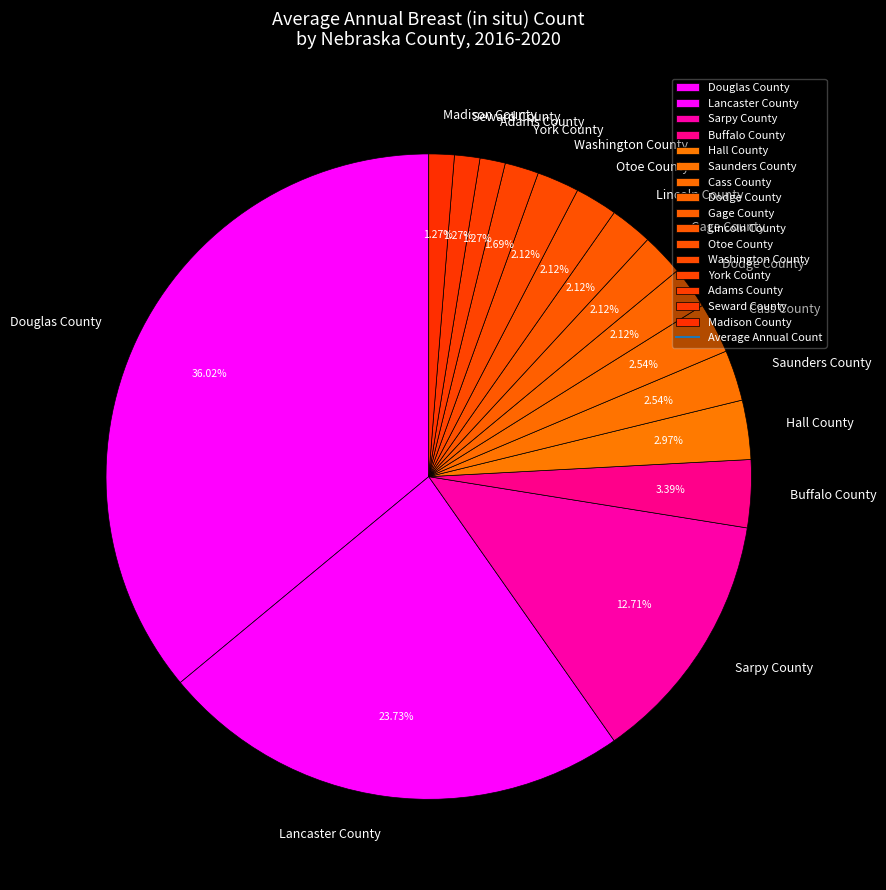

What is the total percentage of Gage County and Seward County?

3.4%